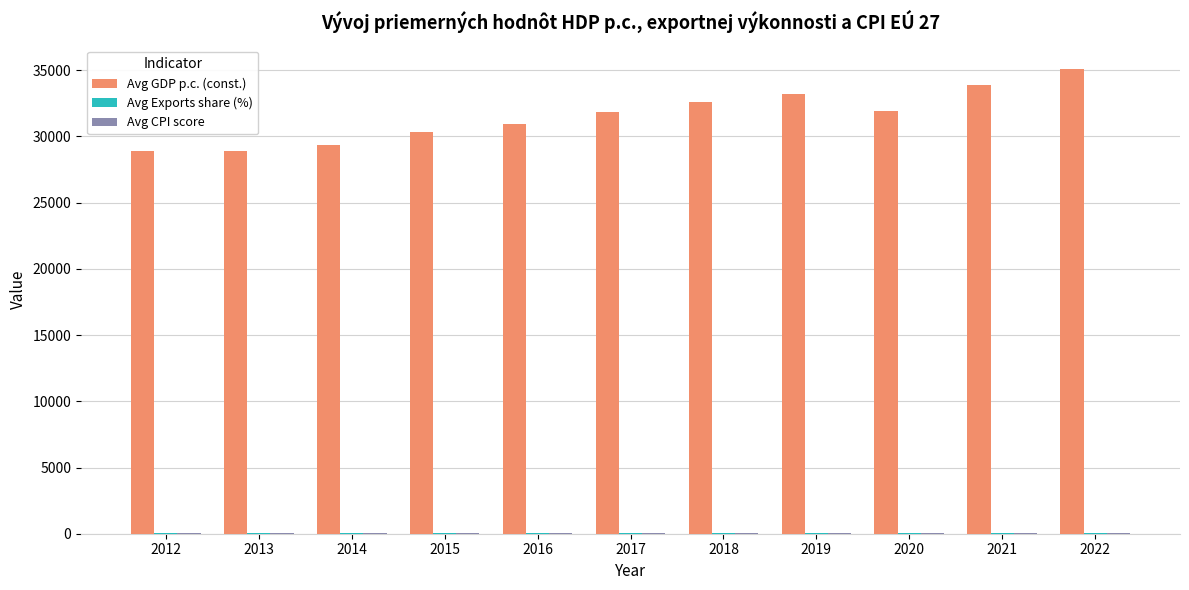

How many distinct data groups are displayed?

3